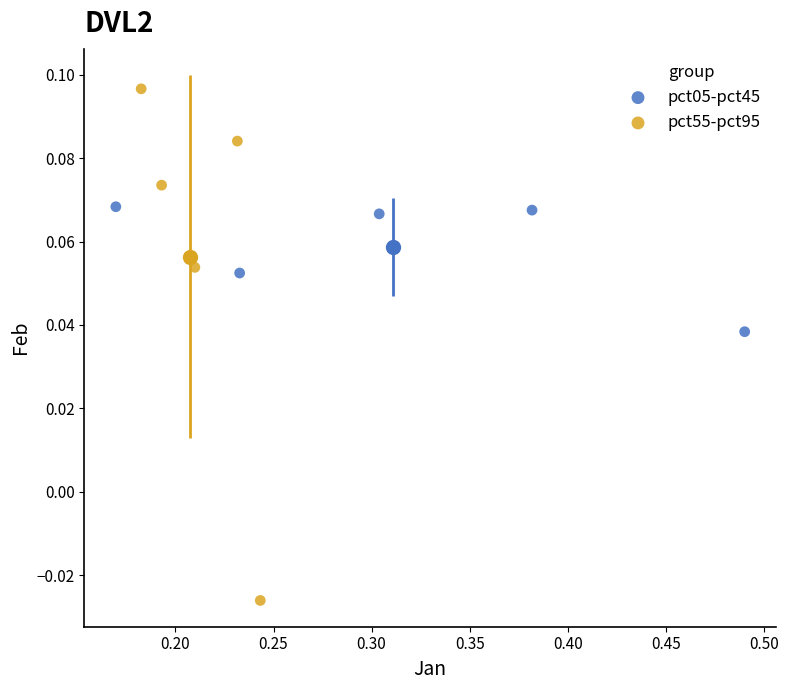

Which series has the largest Y range (max minus min)?

pct55-pct95